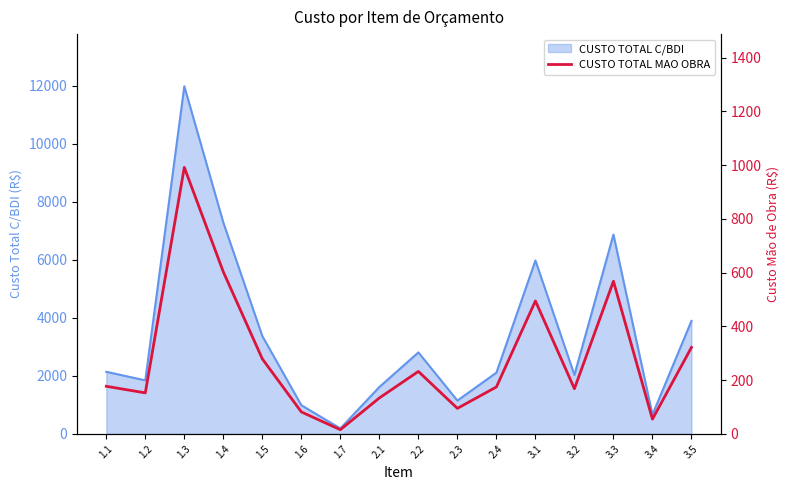

The value of CUSTO TOTAL C/BDI at 2.1 is 1617.6. True or false?

True